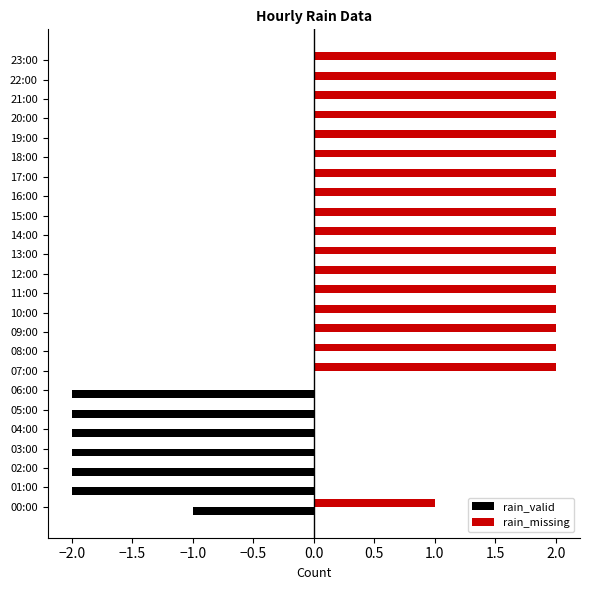

Is it true that rain_valid equals 0 at 12:00?

True